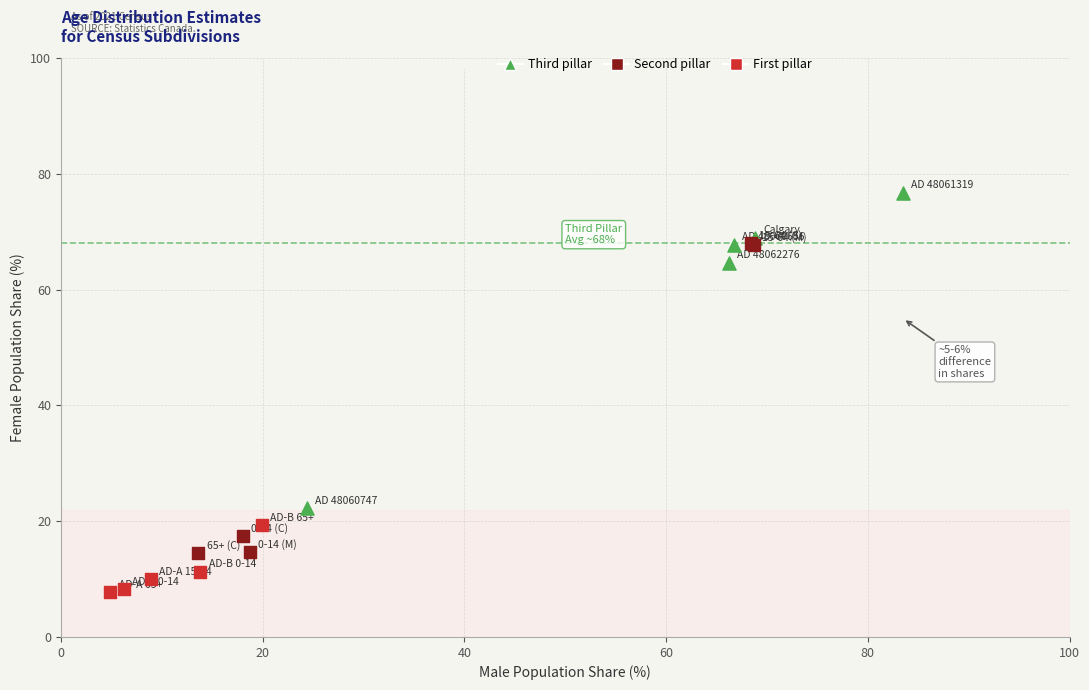

Which series contains the highest Y value?

Third pillar